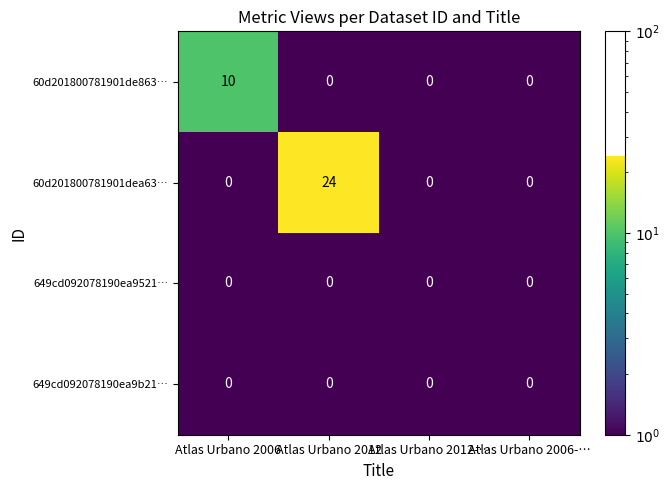

At which category is the sum across all series the highest?

Atlas Urbano 2012